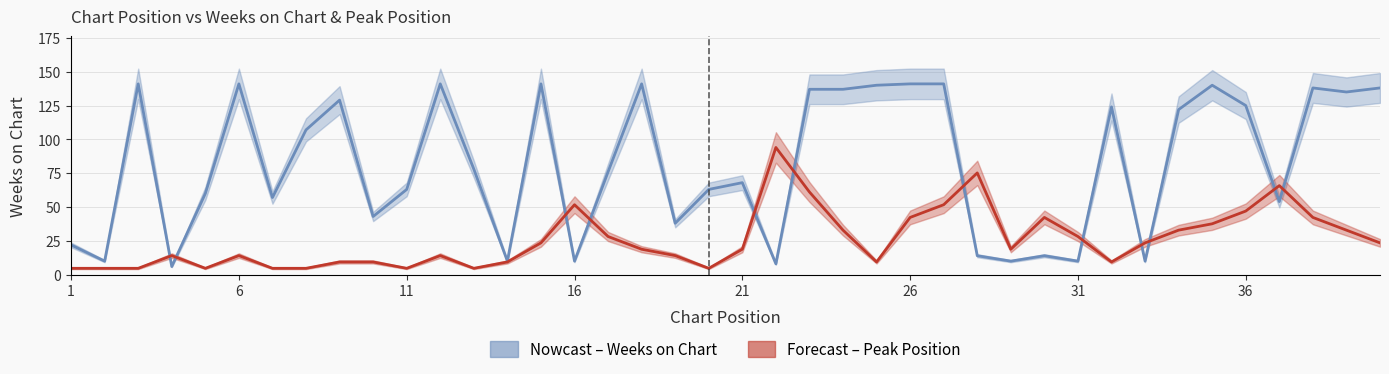

Reading right to left, transcribe all the data shown in this chart.

Weeks on Chart: 40=138.0	39=135.0	38=138.0	37=54.0	36=125.0	35=140.0	34=122.0	33=10.0	32=124.0	31=10.0	30=14.0	29=10.0	28=14.0	27=141.0	26=141.0	25=140.0	24=137.0	23=137.0	22=8.0	21=68.0	20=63.0	19=38.0	18=141.0	17=76.0	16=10.0	15=141.0	14=10.0	13=78.0	12=141.0	11=63.0	10=43.0	9=129.0	8=107.0	7=57.0	6=141.0	5=60.0	4=6.0	3=141.0	2=10.0	1=22.0
Peak Position: 40=23.5	39=32.9	38=42.3	37=65.8	36=47.0	35=37.6	34=32.9	33=23.5	32=9.4	31=28.2	30=42.3	29=18.8	28=75.2	27=51.7	26=42.3	25=9.4	24=32.9	23=61.1	22=94.0	21=18.8	20=4.7	19=14.1	18=18.8	17=28.2	16=51.7	15=23.5	14=9.4	13=4.7	12=14.1	11=4.7	10=9.4	9=9.4	8=4.7	7=4.7	6=14.1	5=4.7	4=14.1	3=4.7	2=4.7	1=4.7